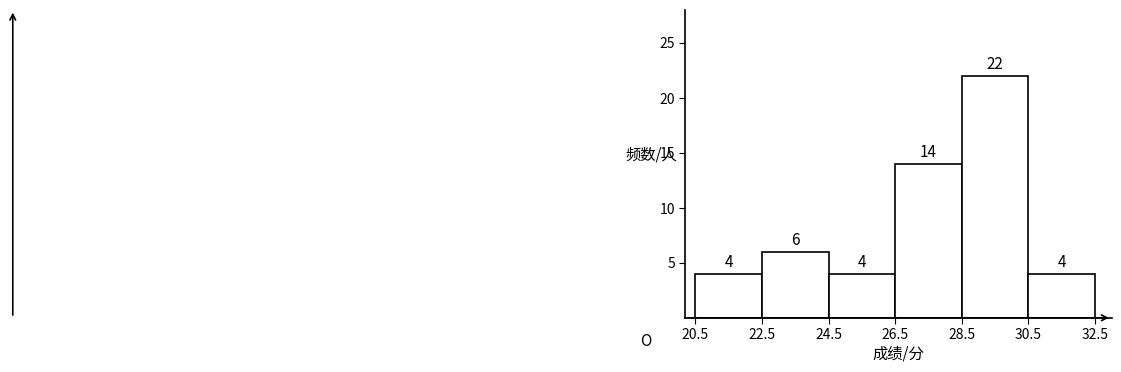

Reading left to right, transcribe this chart: for each bar, give the range it covers on the x-axis and its height.

20.5 to 22.5: 4
22.5 to 24.5: 6
24.5 to 26.5: 4
26.5 to 28.5: 14
28.5 to 30.5: 22
30.5 to 32.5: 4